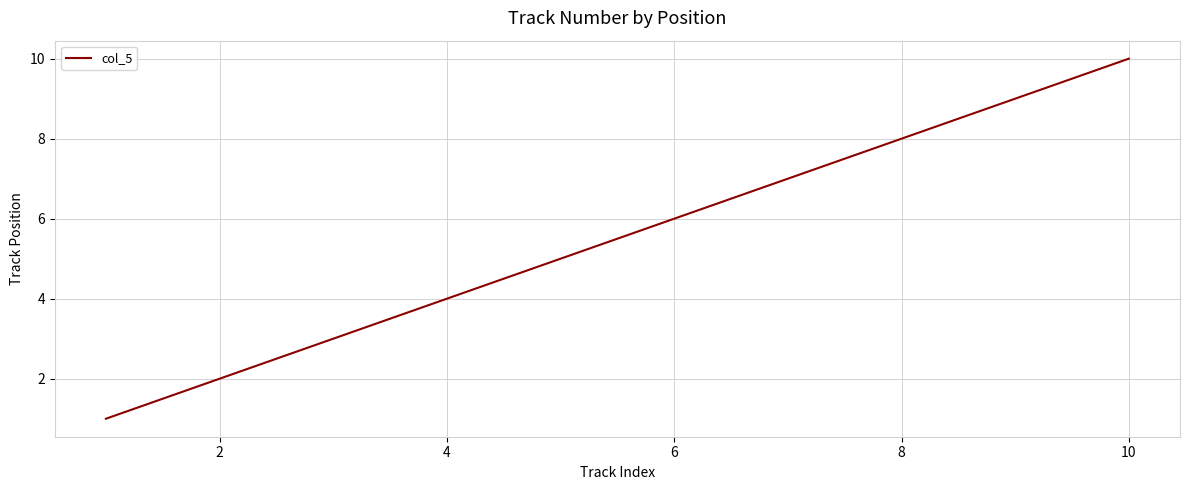

What is the difference between the maximum and minimum values?

9